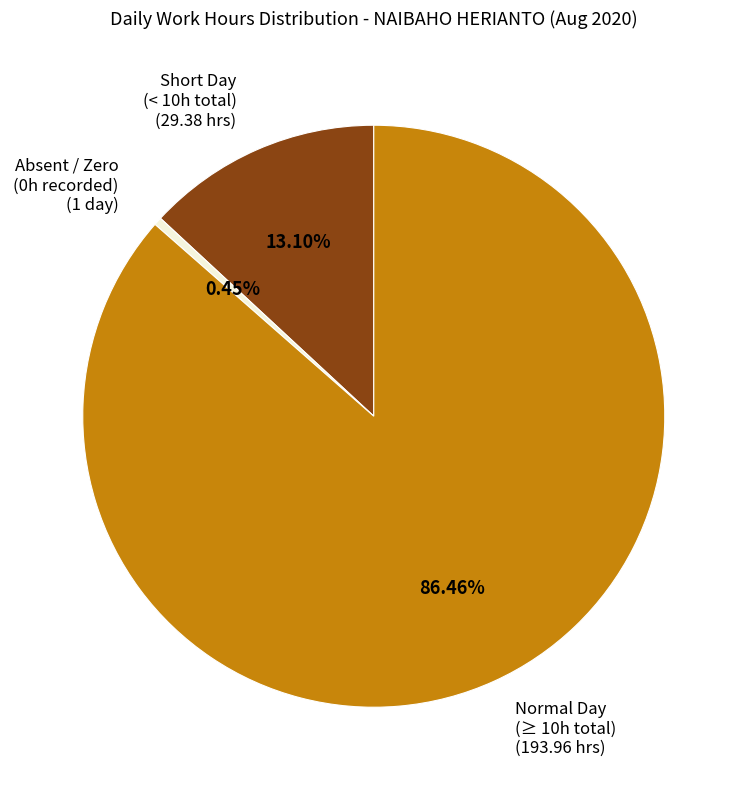

How many segments does this pie chart have?

3